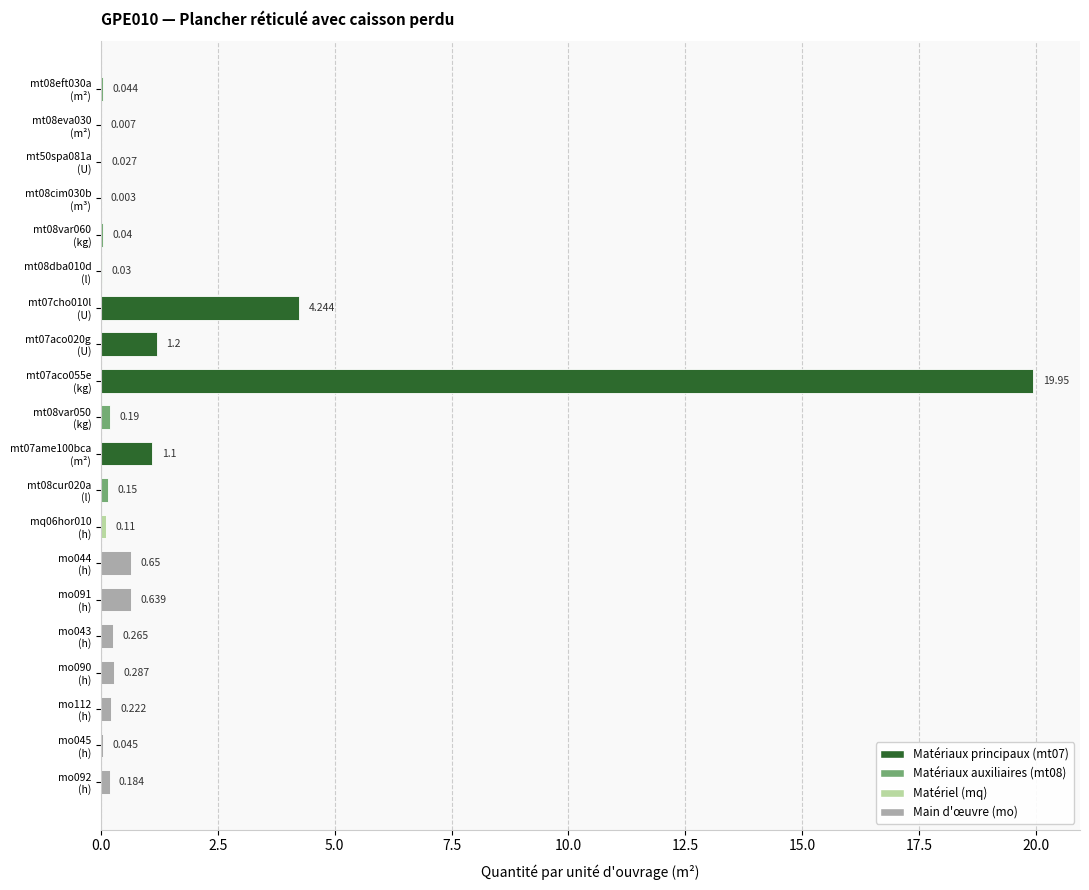

Which label corresponds to the largest value in the chart?

mt07aco055e
(kg)